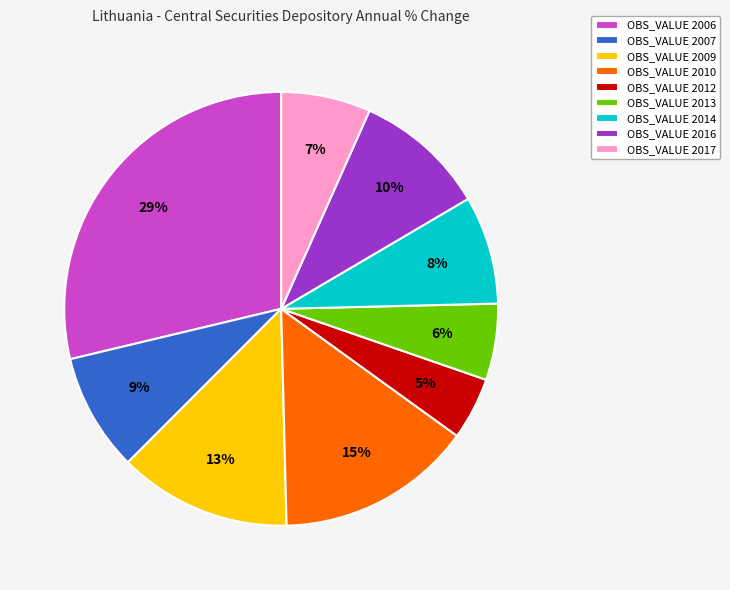

Do OBS_VALUE 2009 and OBS_VALUE 2014 together represent more than half of the pie?

No